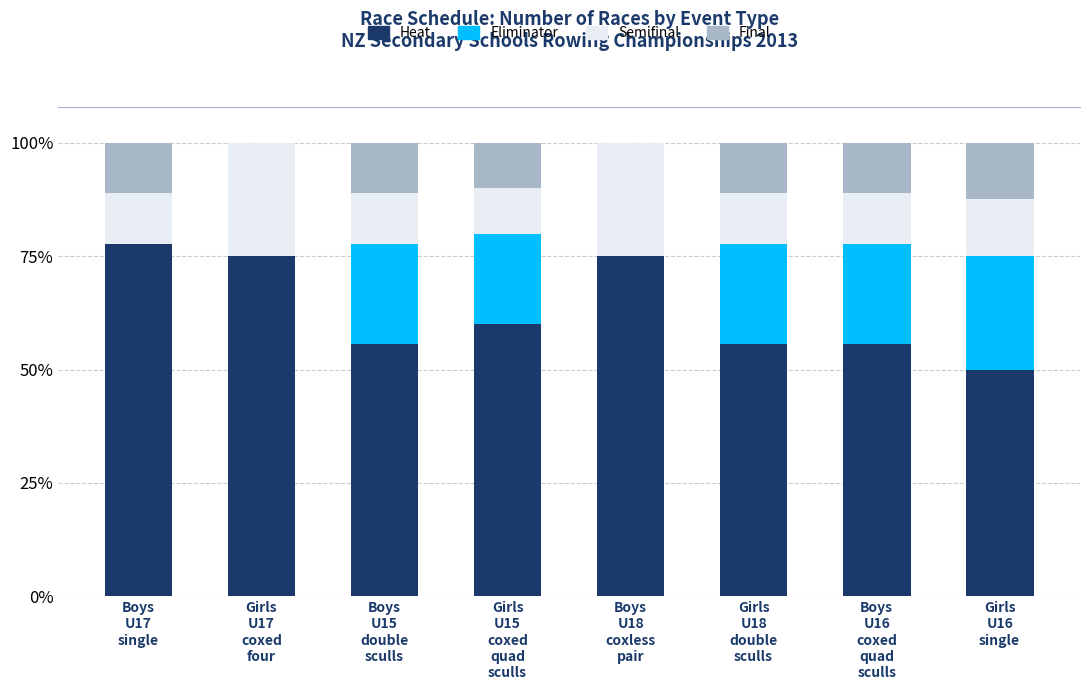

What is the label of the 5th bar from the right?

Girls
U15
coxed
quad
sculls